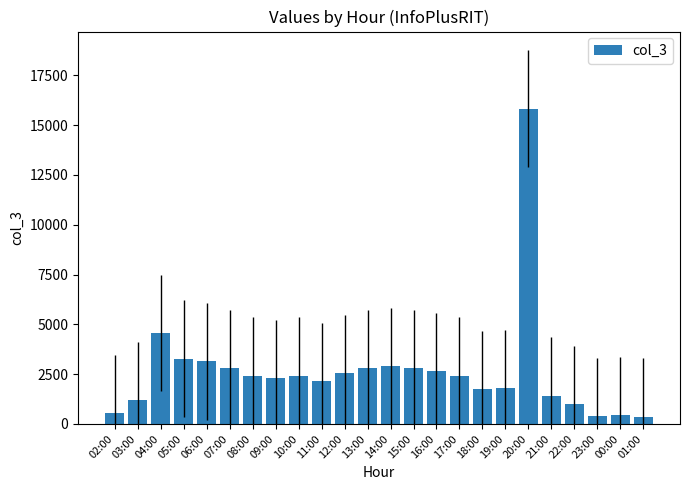

What position from the right is 02:00?

24